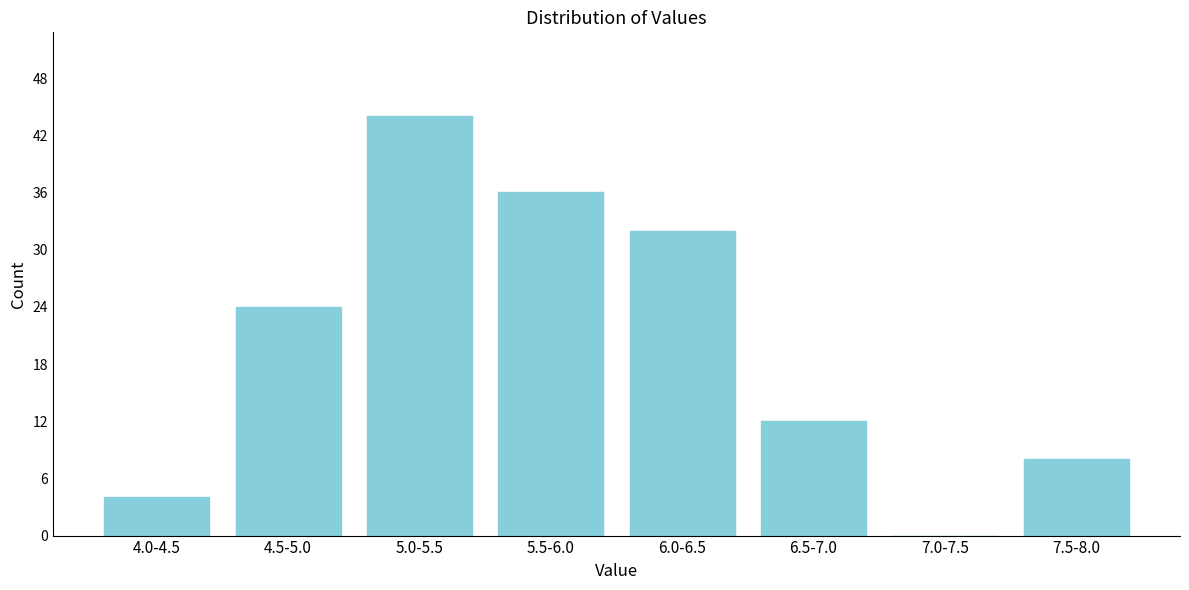

Reading left to right, extract all data points from this chart.

4.0-4.5=4	4.5-5.0=24	5.0-5.5=44	5.5-6.0=36	6.0-6.5=32	6.5-7.0=12	7.0-7.5=0	7.5-8.0=8